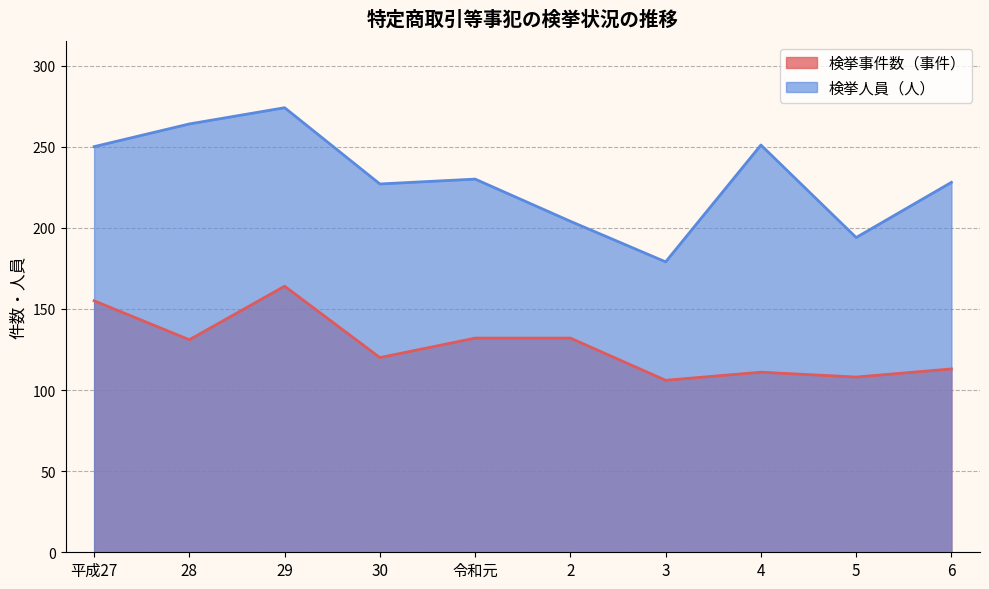

What is the difference between the 検挙人員（人） values at 3 and 29?

95